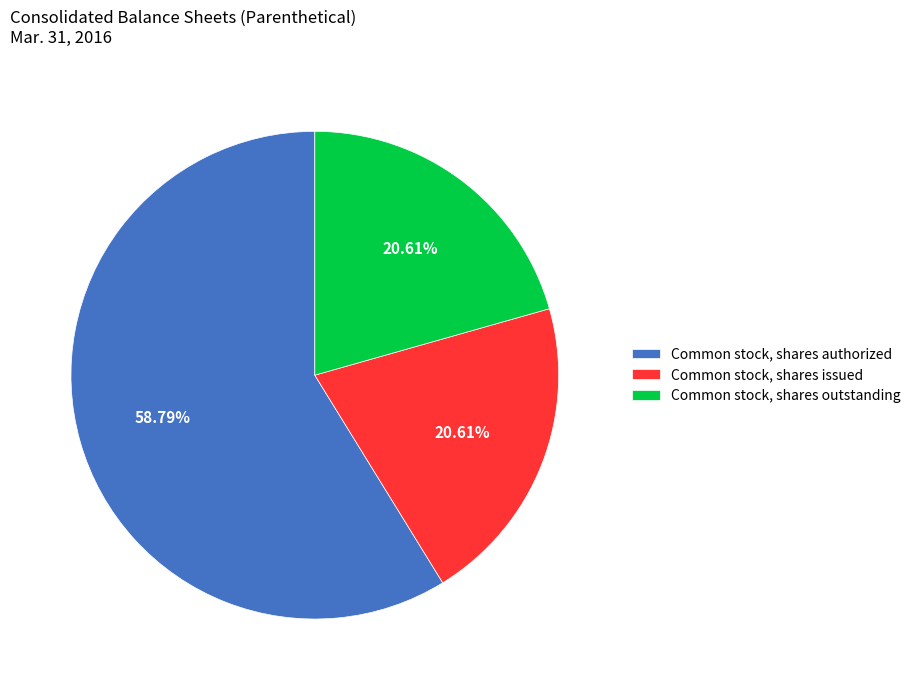

Which category has the biggest portion of the pie?

Common stock, shares authorized